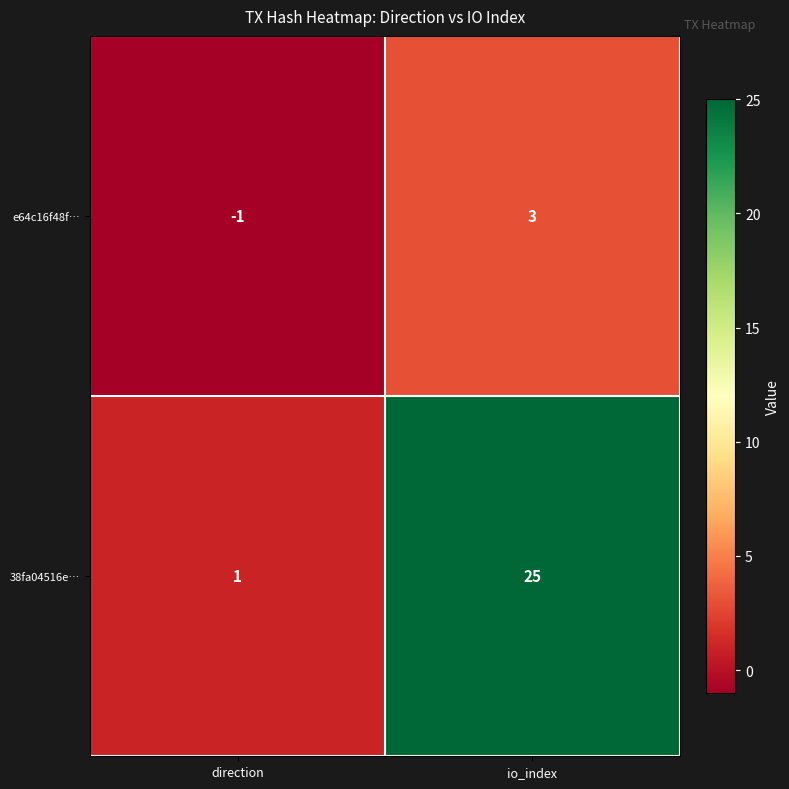

The e64c16f48f… series shows 2 at io_index. True or false?

False